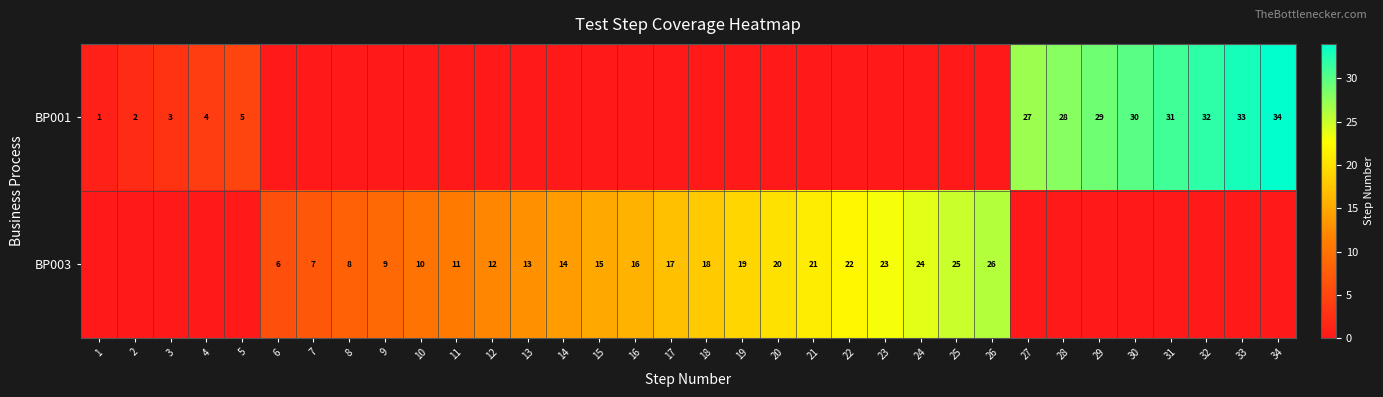

True or false: BP003 has a value of 2 at 8.

False